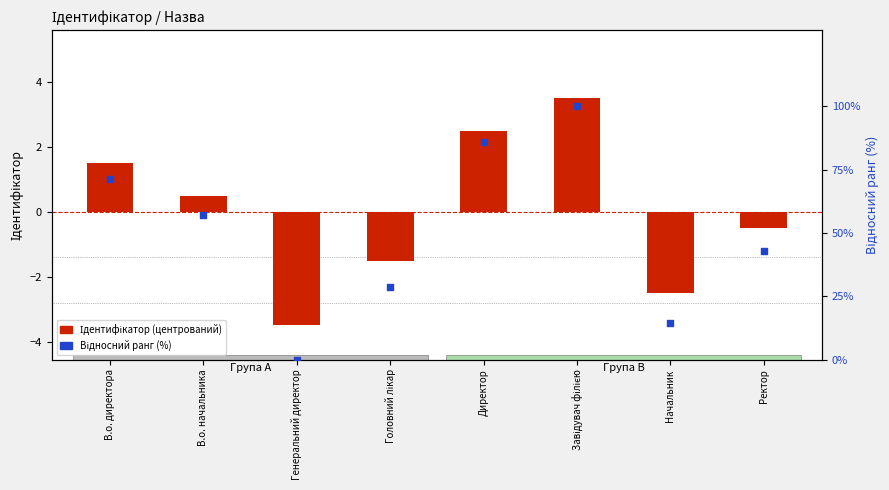

At which category is the sum across all series the highest?

Завідувач філією